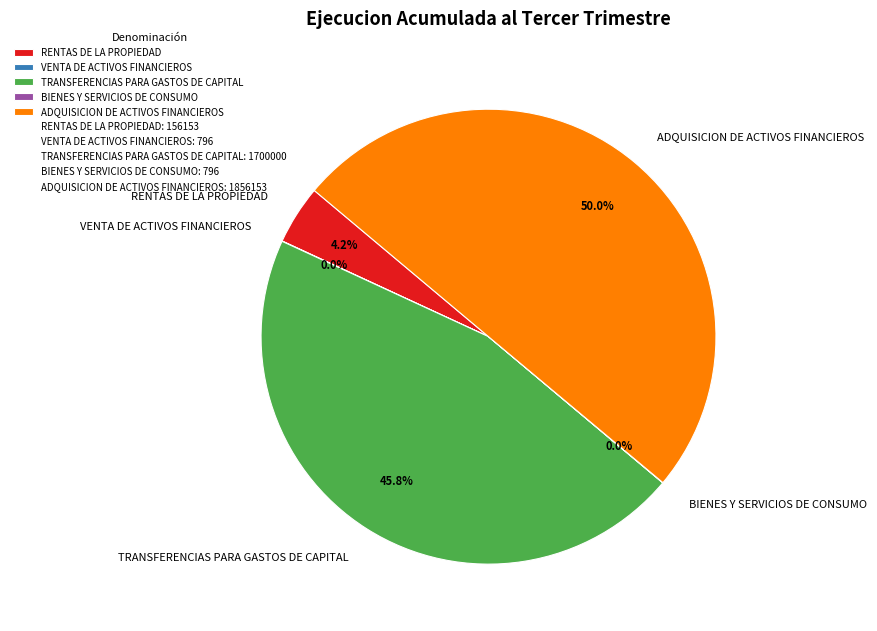

Does TRANSFERENCIAS PARA GASTOS DE CAPITAL represent more than half of the total?

No